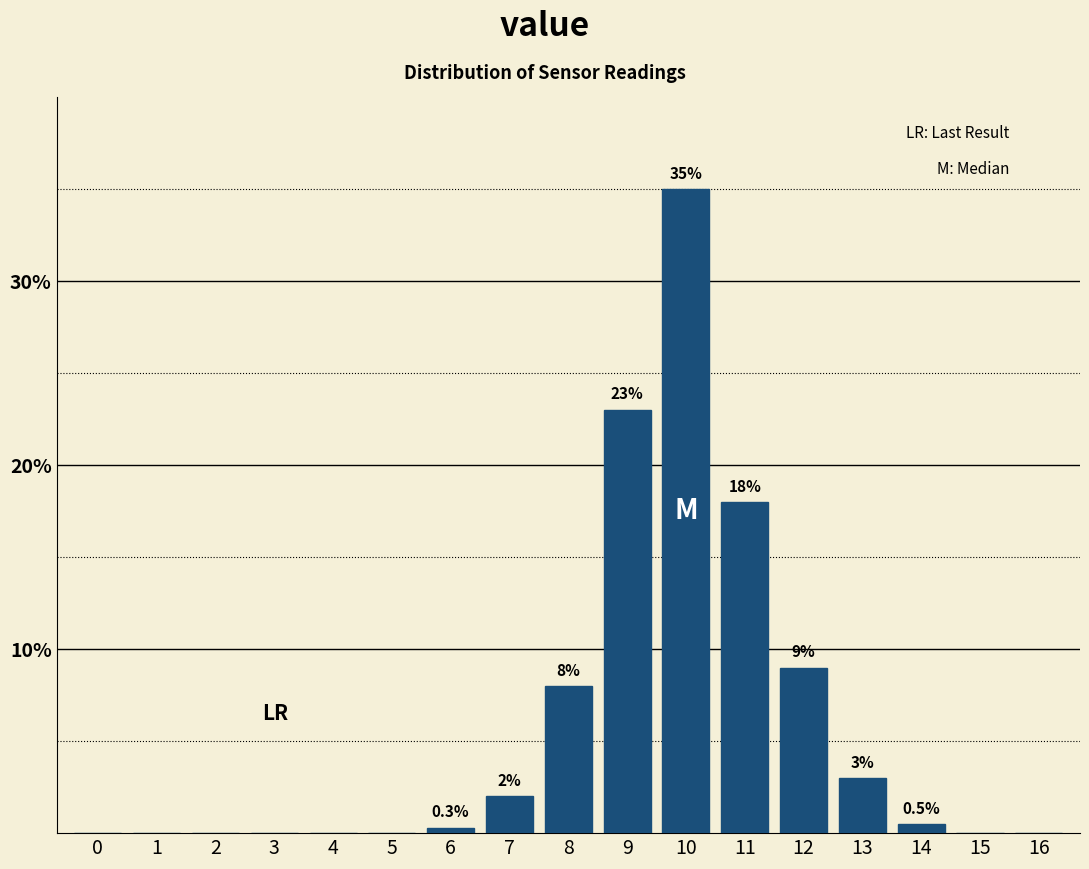

Reading left to right, extract all data points from this chart.

0=0.0	1=0.0	2=0.0	3=0.0	4=0.0	5=0.0	6=0.3	7=2.0	8=8.0	9=23.0	10=35.0	11=18.0	12=9.0	13=3.0	14=0.5	15=0.0	16=0.0